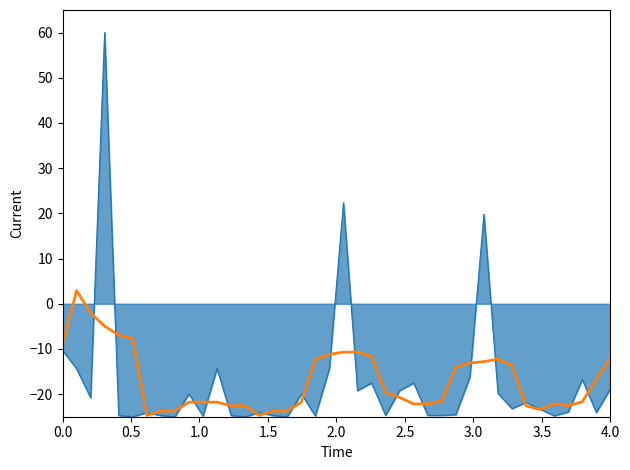

How many lines are shown in the chart?

2